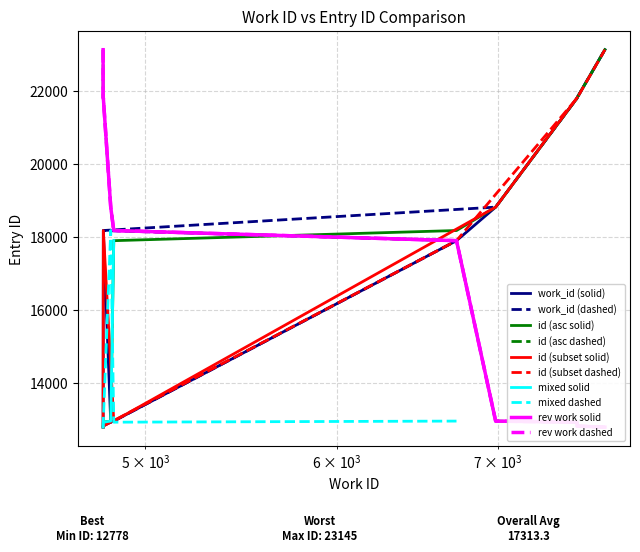

What is the maximum value shown in the chart?

23145